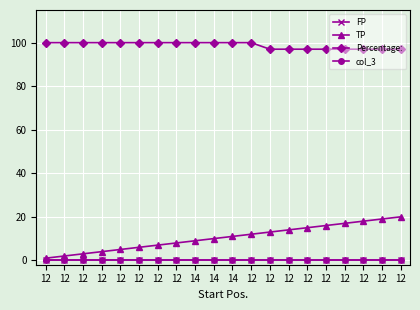

List the series in order of their peak value, highest first.

Percentage:, TP, FP, col_3